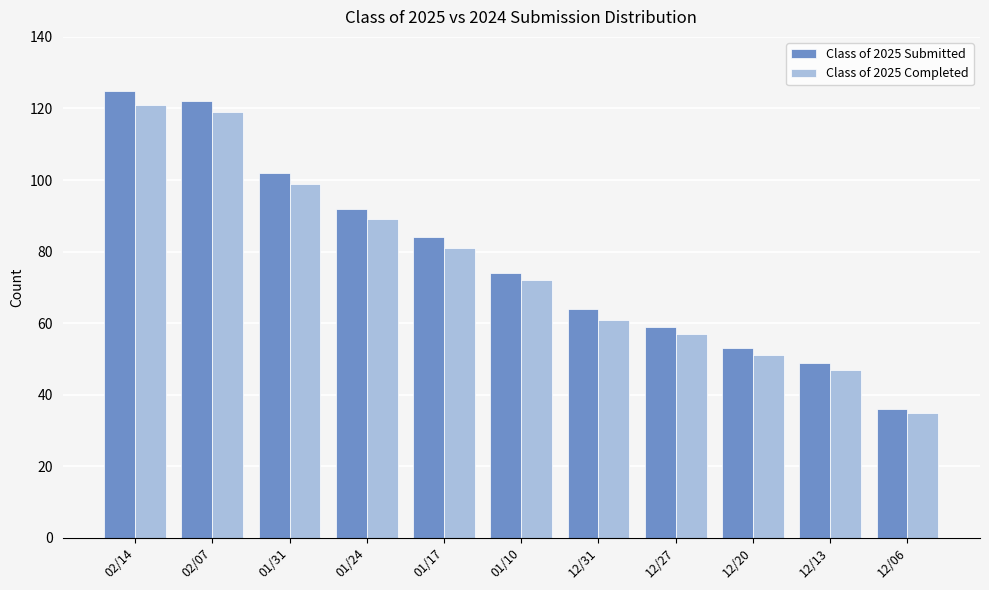

Which series has the largest range (max minus min)?

Class of 2025 Submitted